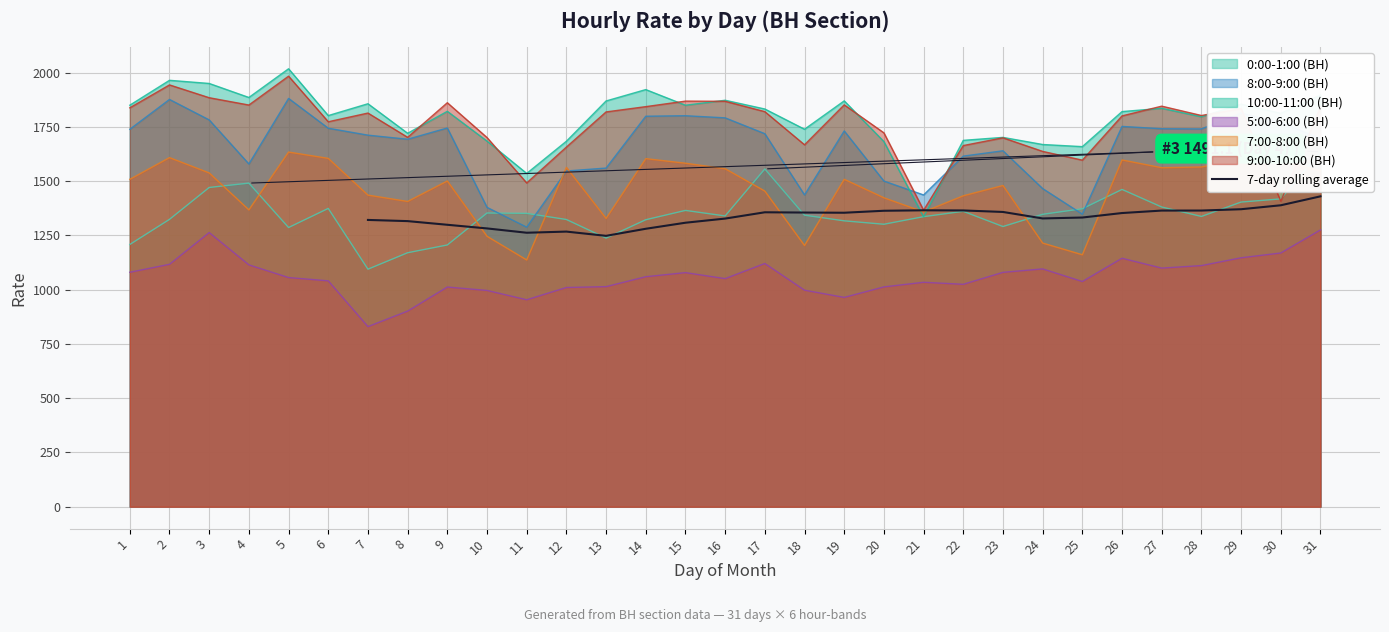

What is the maximum value for 7-day rolling average?

1430.2